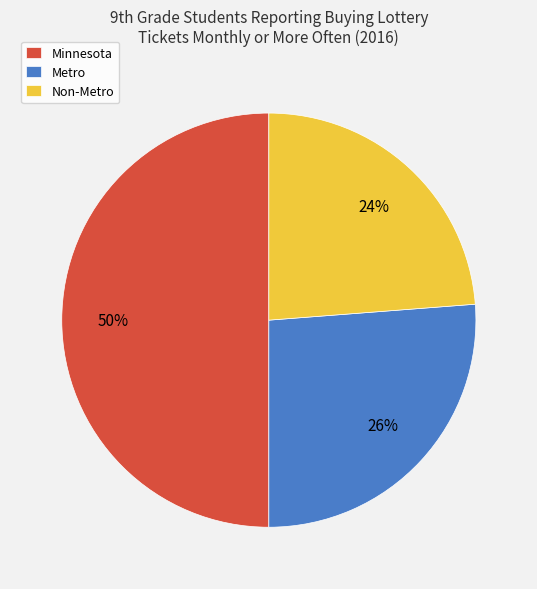

True or false: Non-Metro accounts for 14% of the total.

False